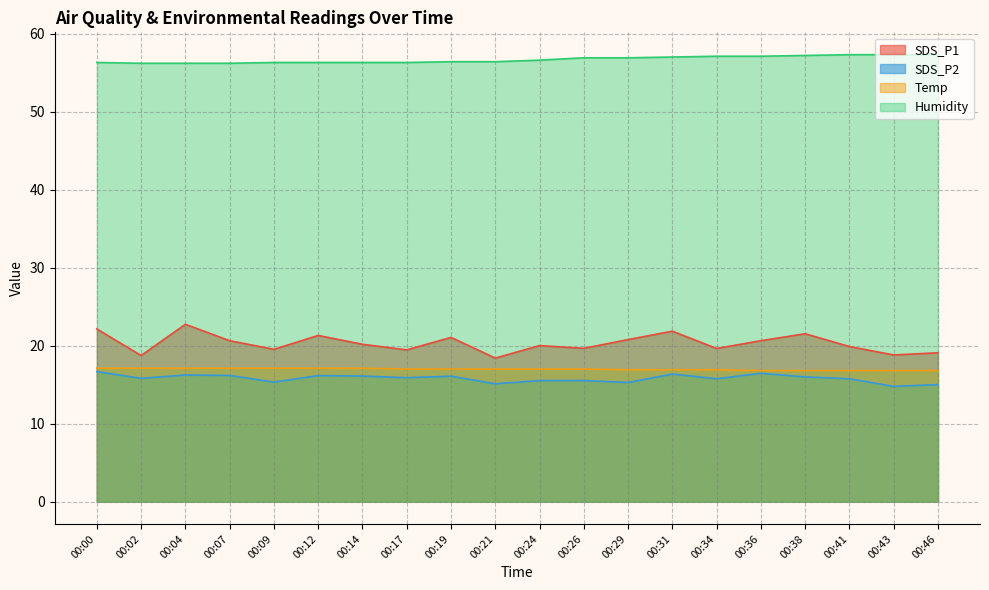

Does the chart display data point markers on the line(s)?

No